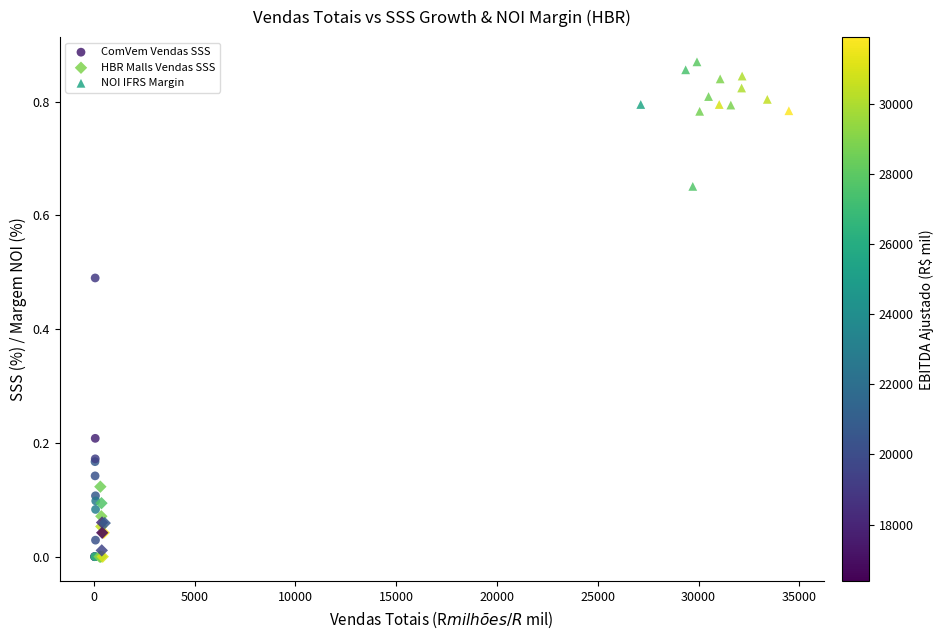

Which series has the largest Y range (max minus min)?

ComVem Vendas SSS